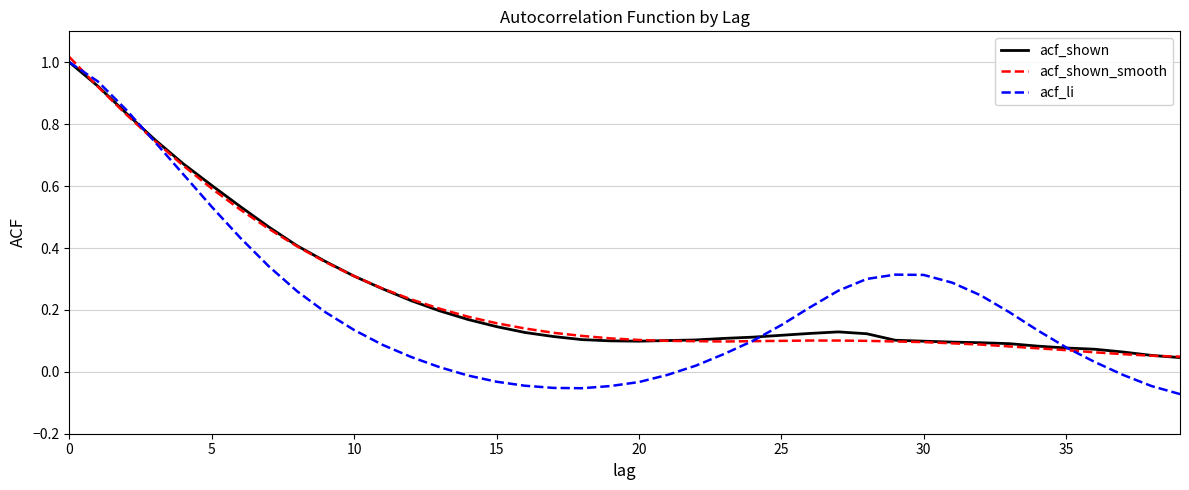

Which series has the largest range (max minus min)?

acf_li